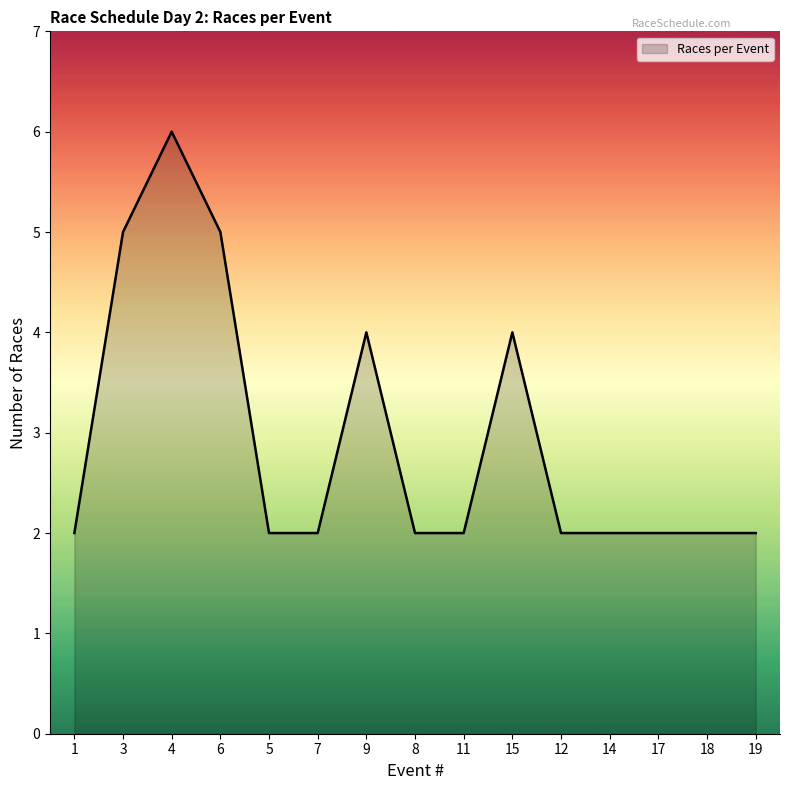

Read the value at 8.

2